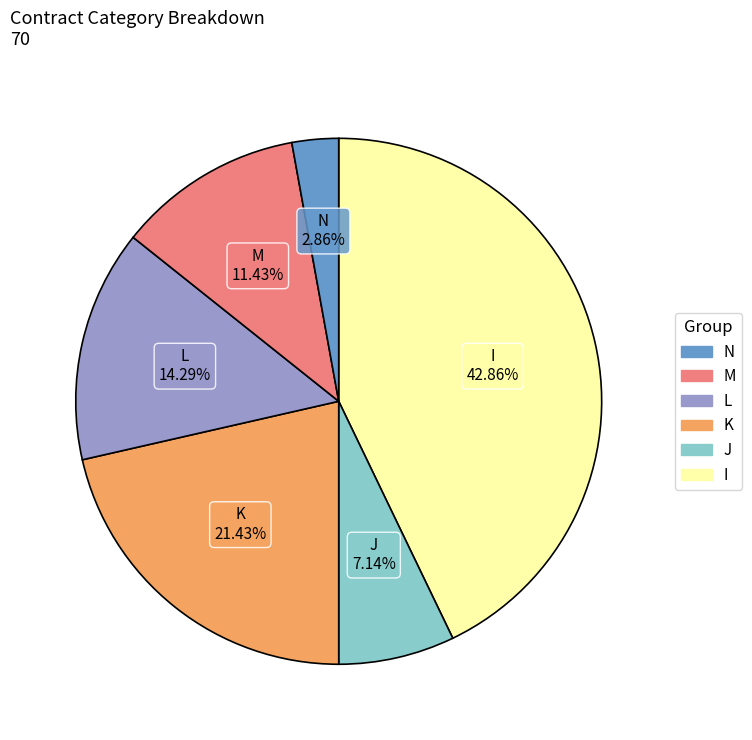

Is there any slice that represents more than half of the pie?

No